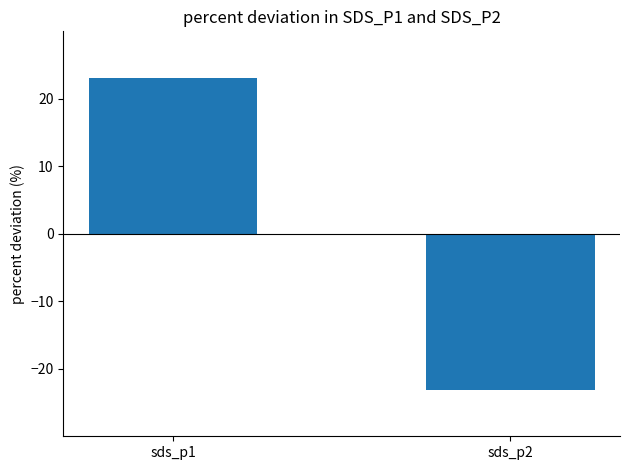

Between sds_p2 and sds_p1, which is larger?

sds_p1